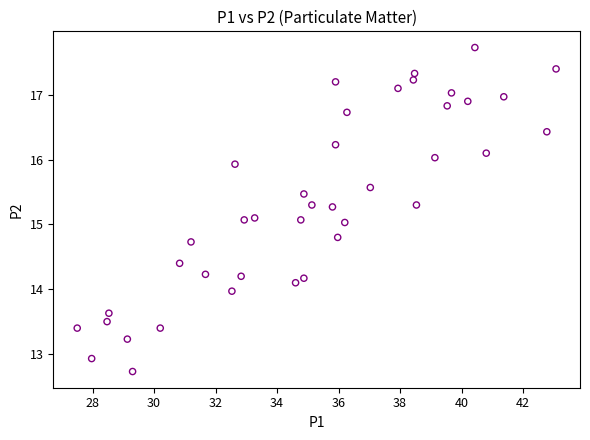

How many points are shown in the scatter plot?

40